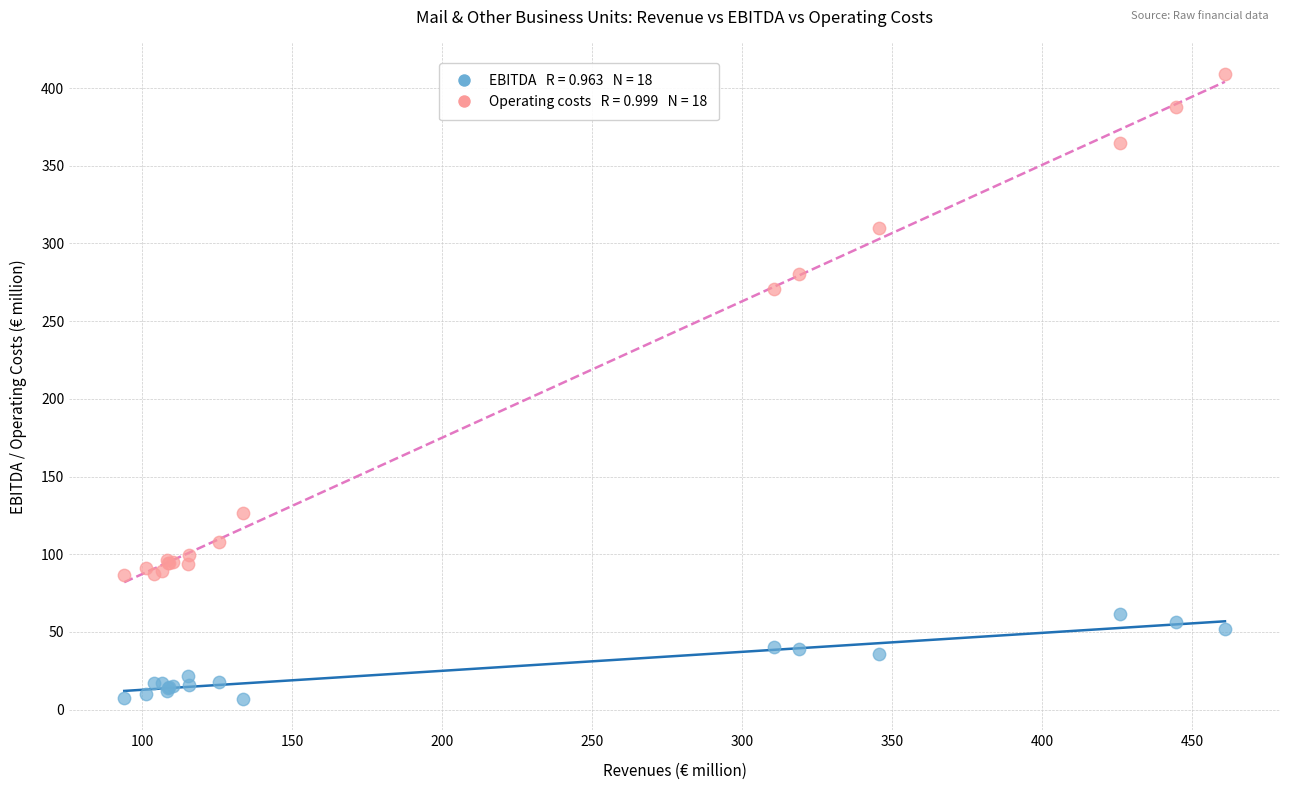

Across all series, what Y value is closest to 208?

270.7